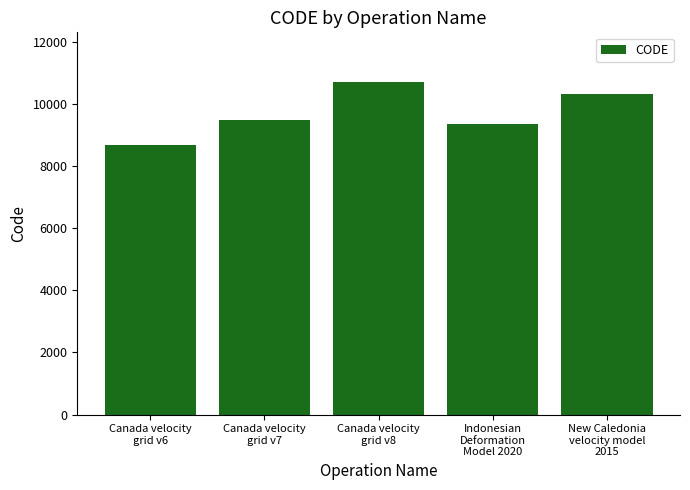

What is the maximum value shown in the chart?

10707